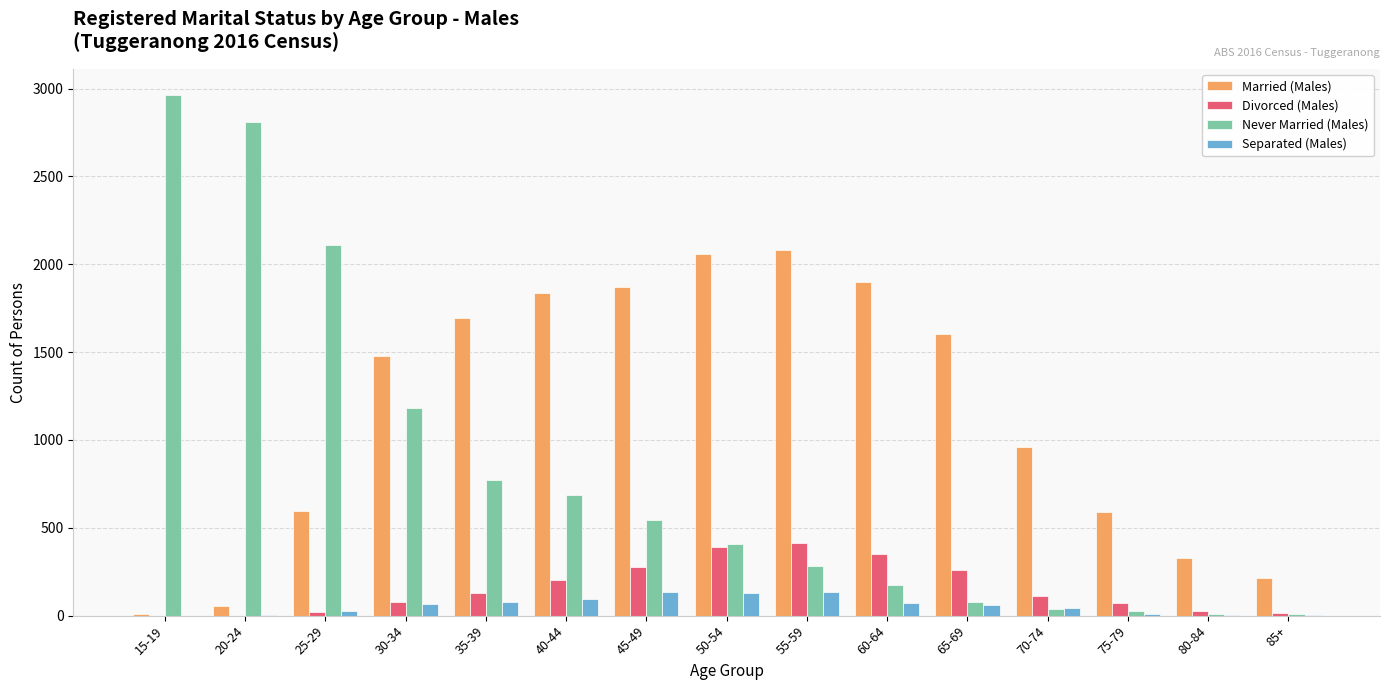

The value of Divorced (Males) at 20-24 is -235. True or false?

False